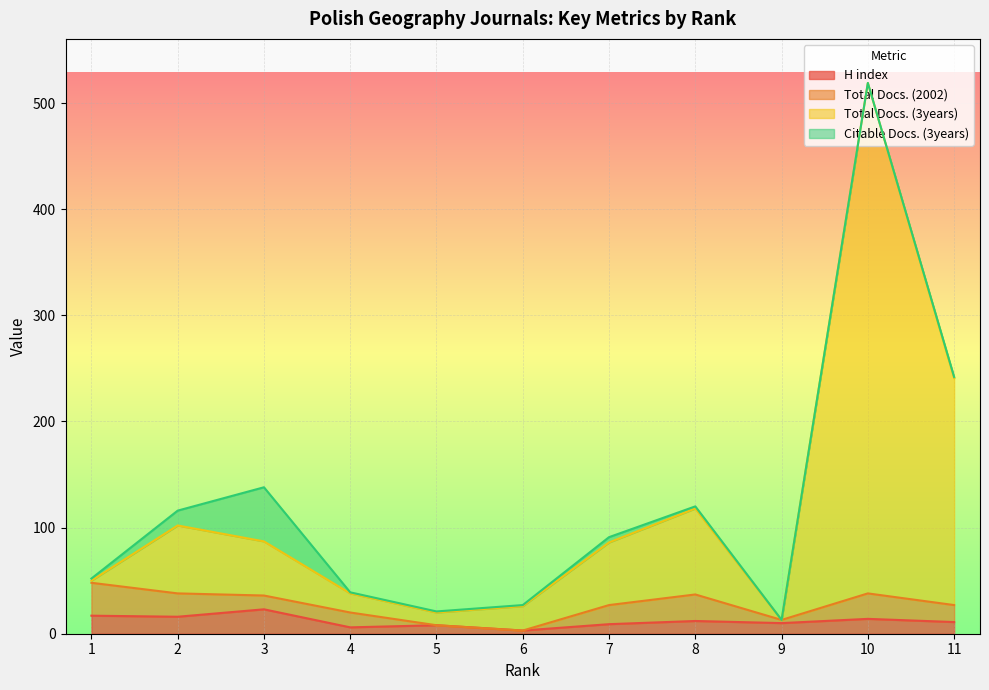

At which label does H index first exceed 11?

1